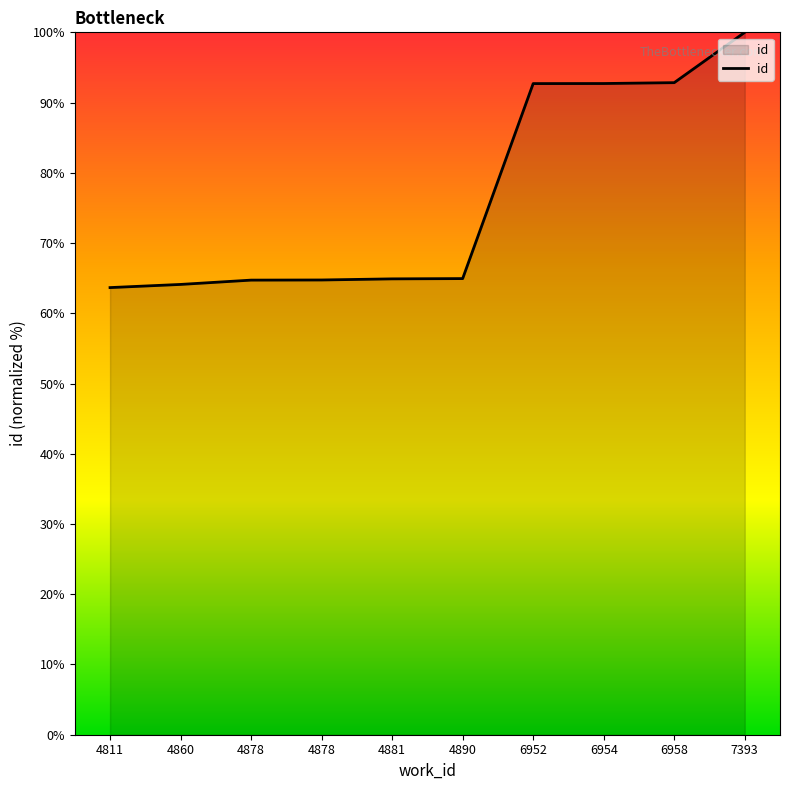

What is the average value?

76.5